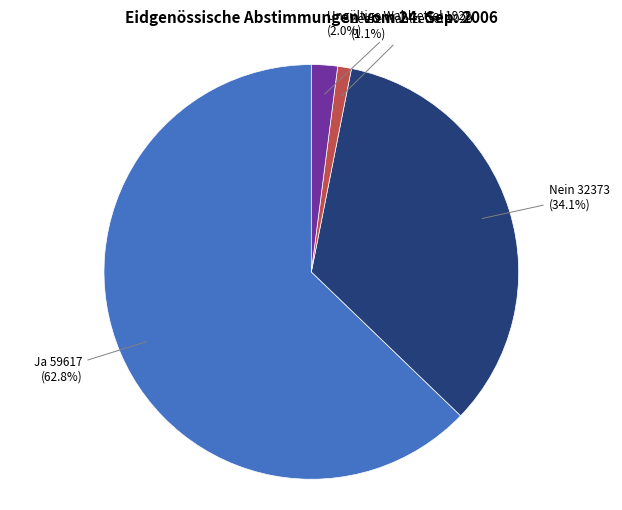

Is there a majority slice in this chart?

Yes